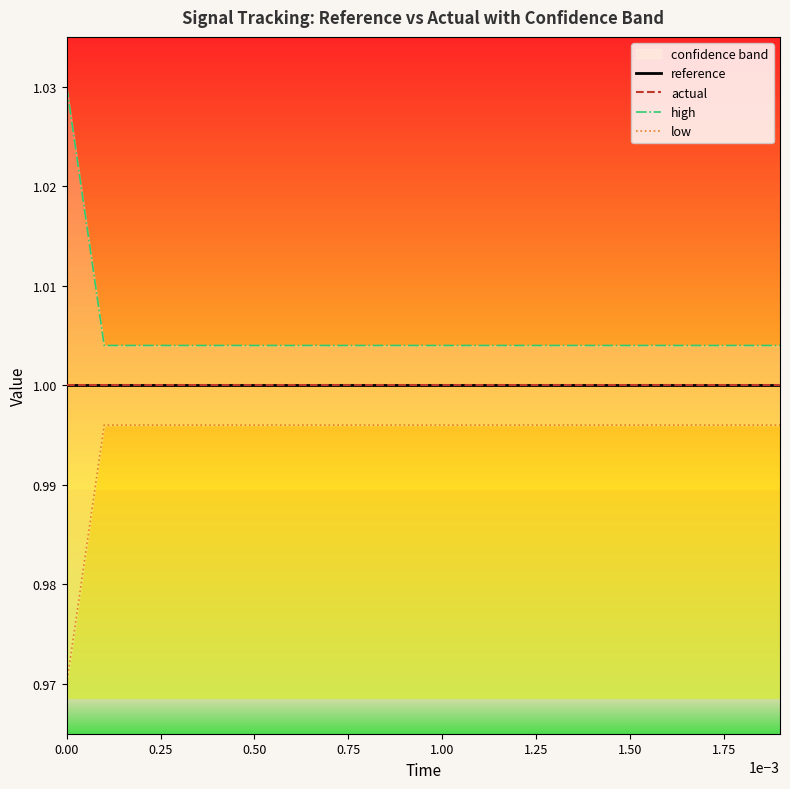

True or false: reference and high cross at least once.

False